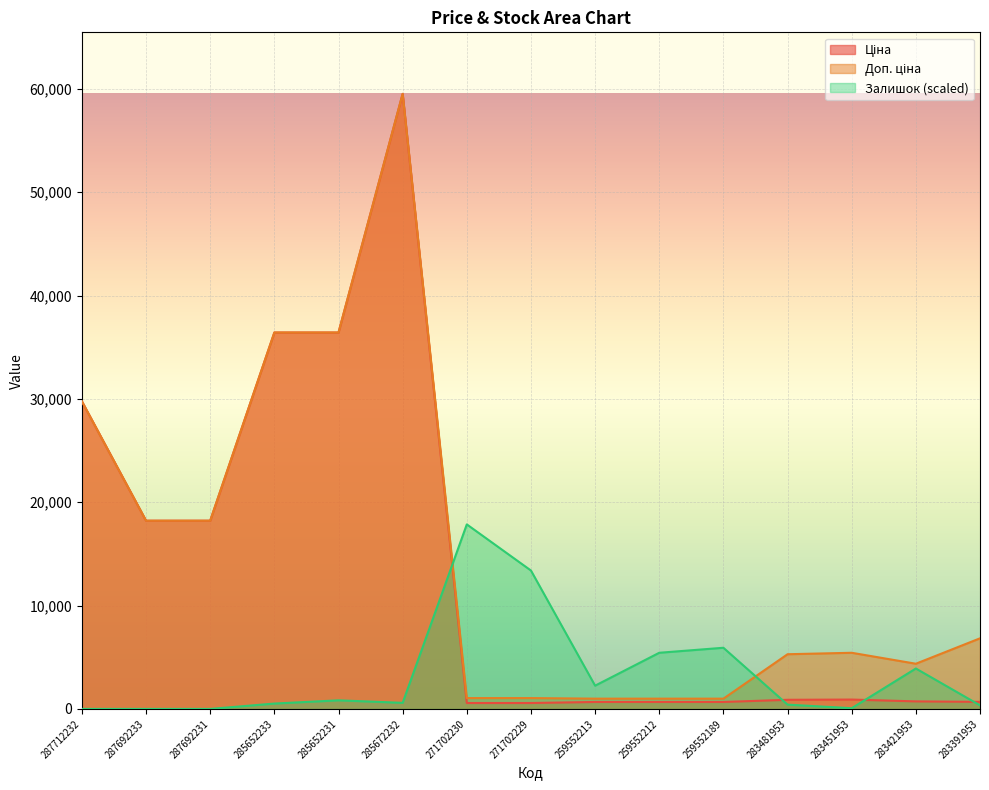

How many lines are shown in the chart?

3